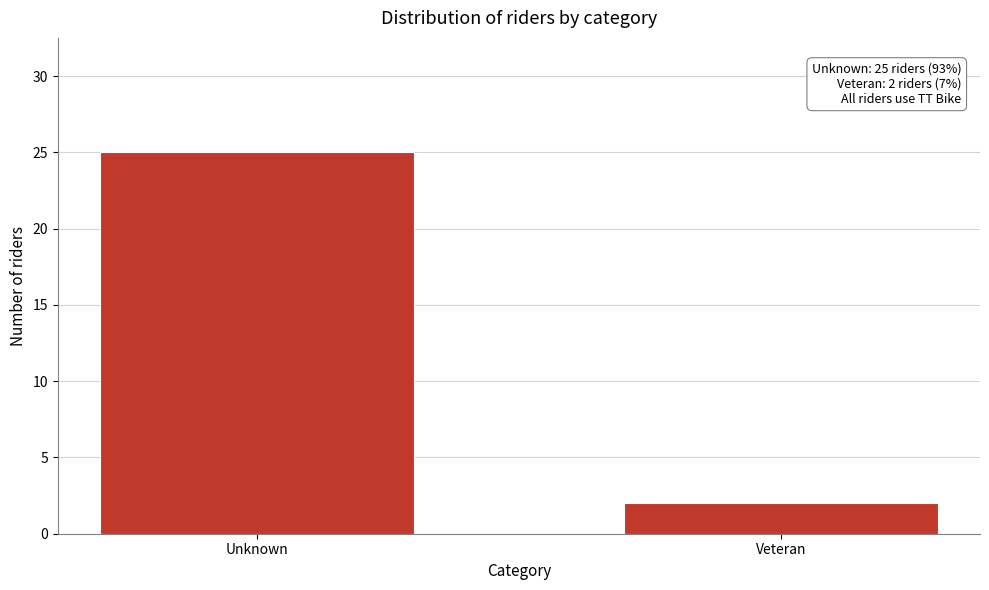

Reading left to right, list all the values displayed in this chart.

25	2